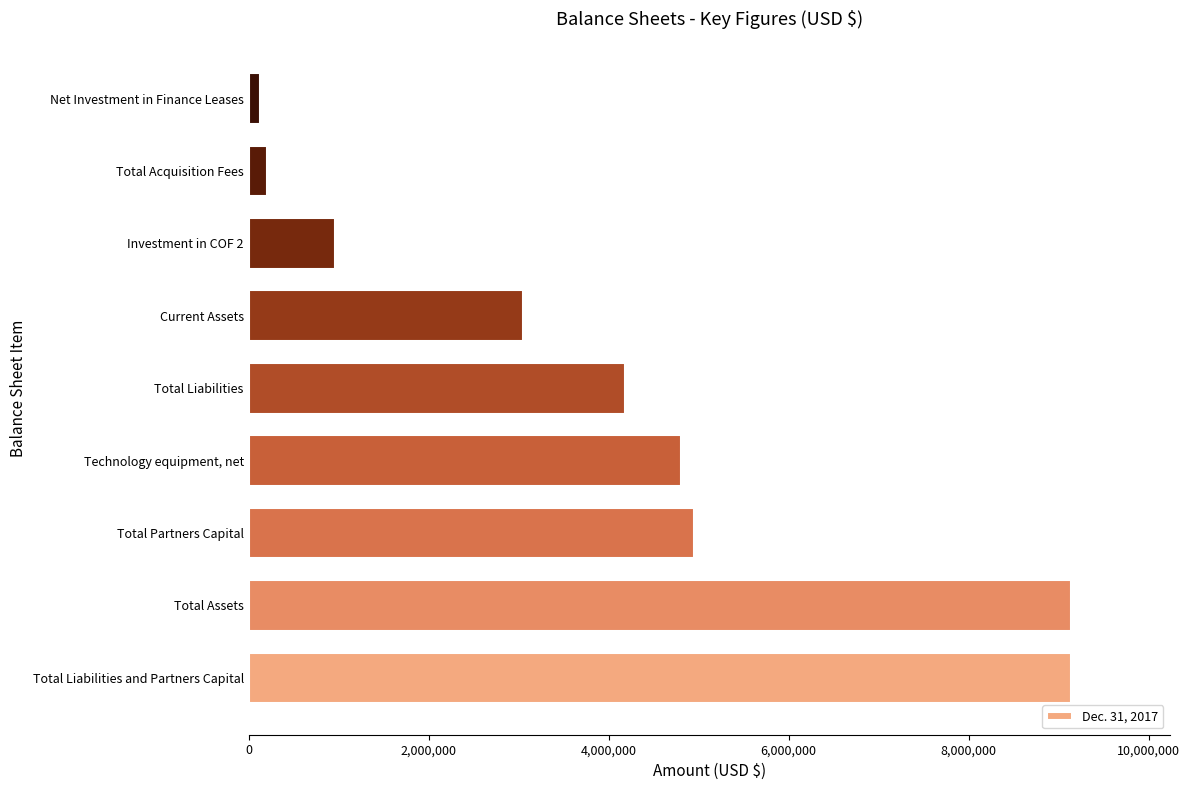

What is the difference between the maximum and second lowest values?

8934178